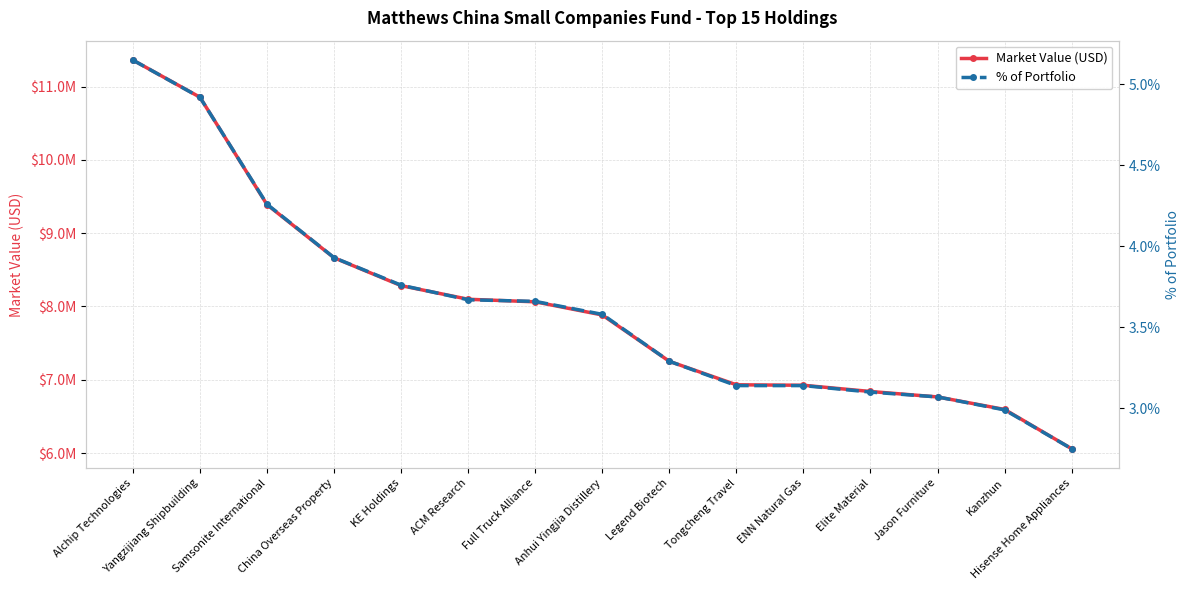

What are all the series names shown in the legend?

Market Value (USD), % of Portfolio